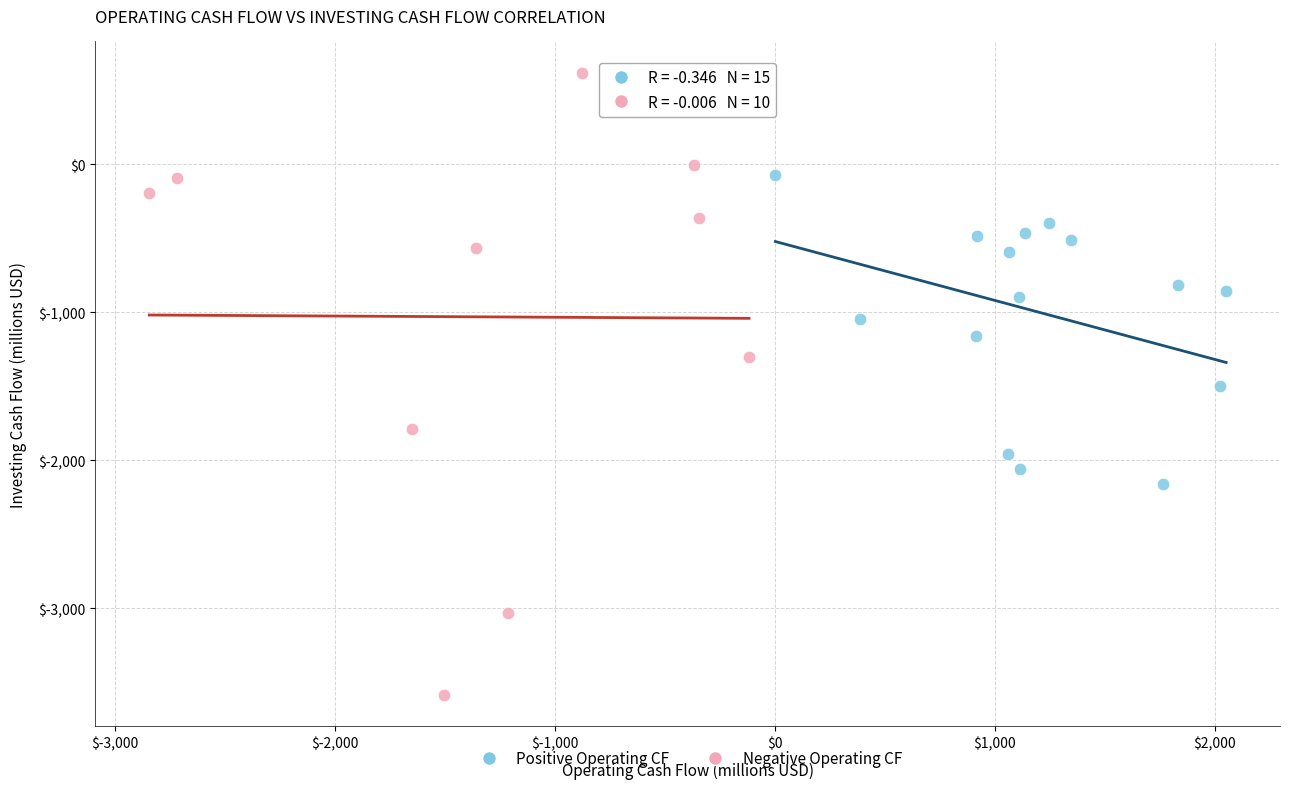

Which series reaches the minimum Y coordinate?

Negative Operating CF